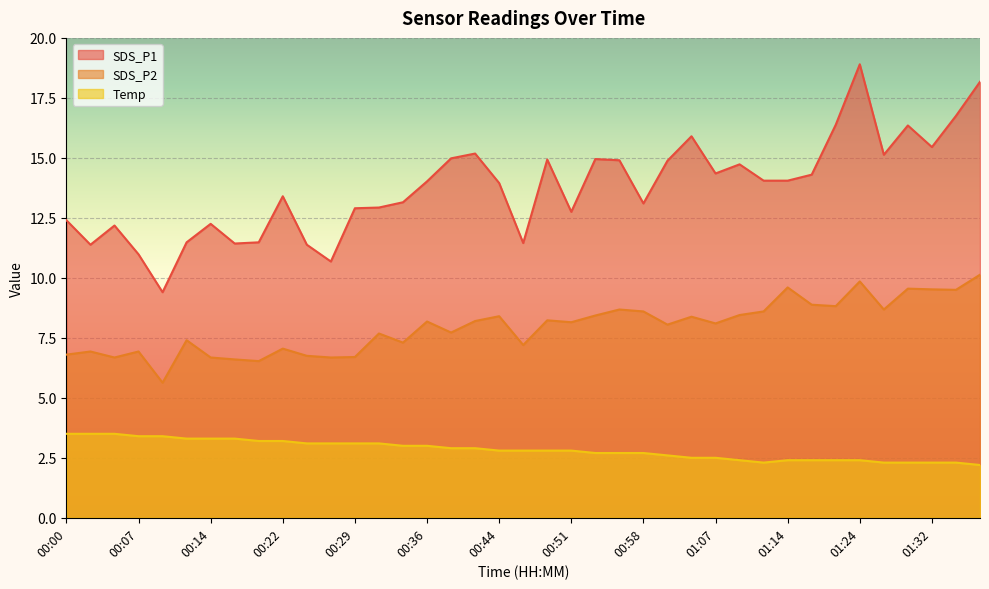

What is the maximum value for SDS_P1?

18.9